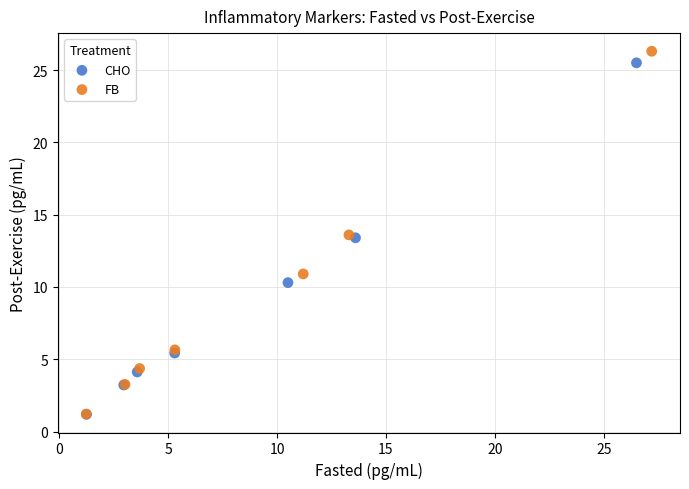

Which series has the widest spread of Y values?

FB